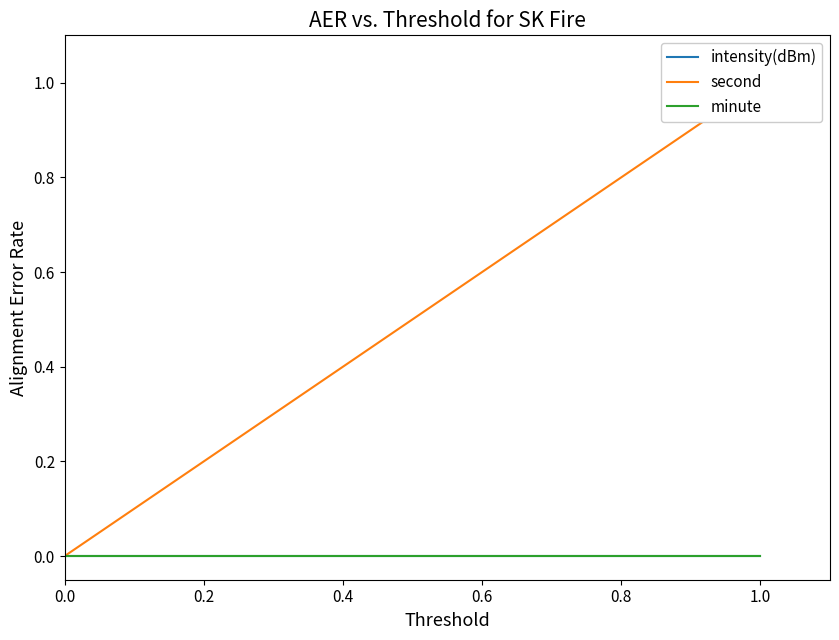

At which category is the sum across all series the highest?

1.0